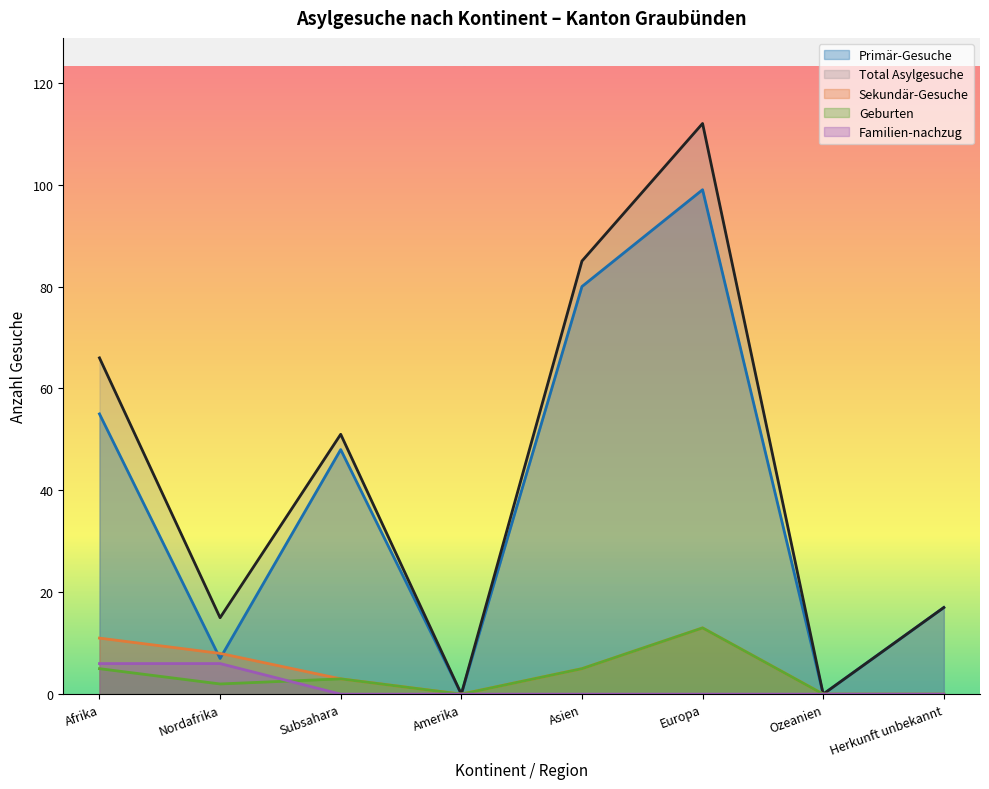

How many data points in Total Asylgesuche are less than 51?

4